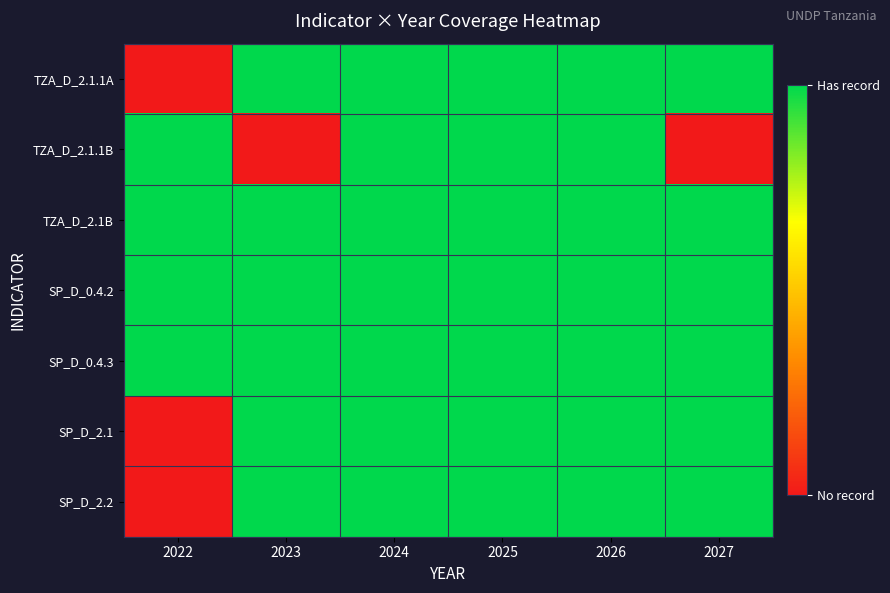

Reading left to right, what are all the values shown in this chart?

TZA_D_2.1.1A: 2022=0	2023=1	2024=1	2025=1	2026=1	2027=1
TZA_D_2.1.1B: 2022=1	2023=0	2024=1	2025=1	2026=1	2027=0
TZA_D_2.1B: 2022=1	2023=1	2024=1	2025=1	2026=1	2027=1
SP_D_0.4.2: 2022=1	2023=1	2024=1	2025=1	2026=1	2027=1
SP_D_0.4.3: 2022=1	2023=1	2024=1	2025=1	2026=1	2027=1
SP_D_2.1: 2022=0	2023=1	2024=1	2025=1	2026=1	2027=1
SP_D_2.2: 2022=0	2023=1	2024=1	2025=1	2026=1	2027=1